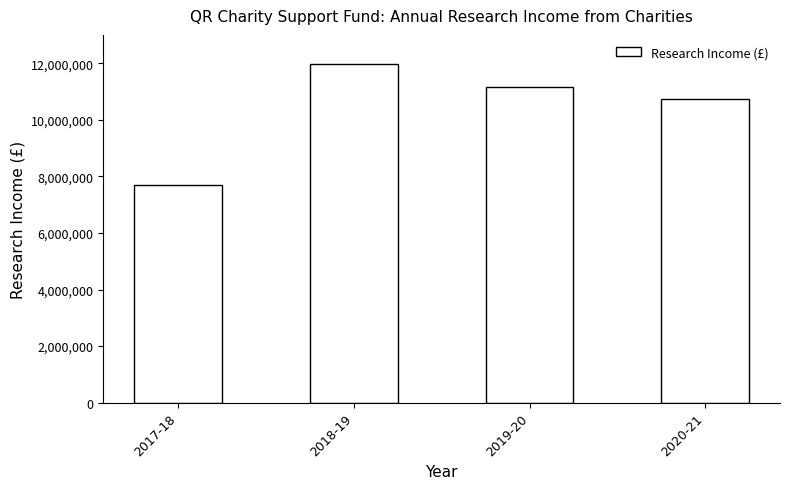

Which label corresponds to the smallest value in the chart?

2017-18